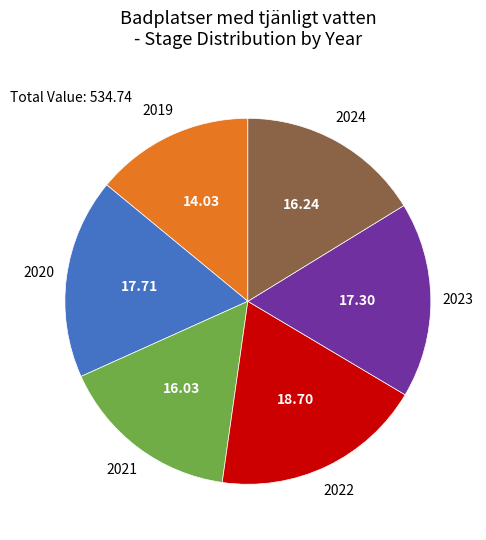

Is there any slice that represents more than half of the pie?

No